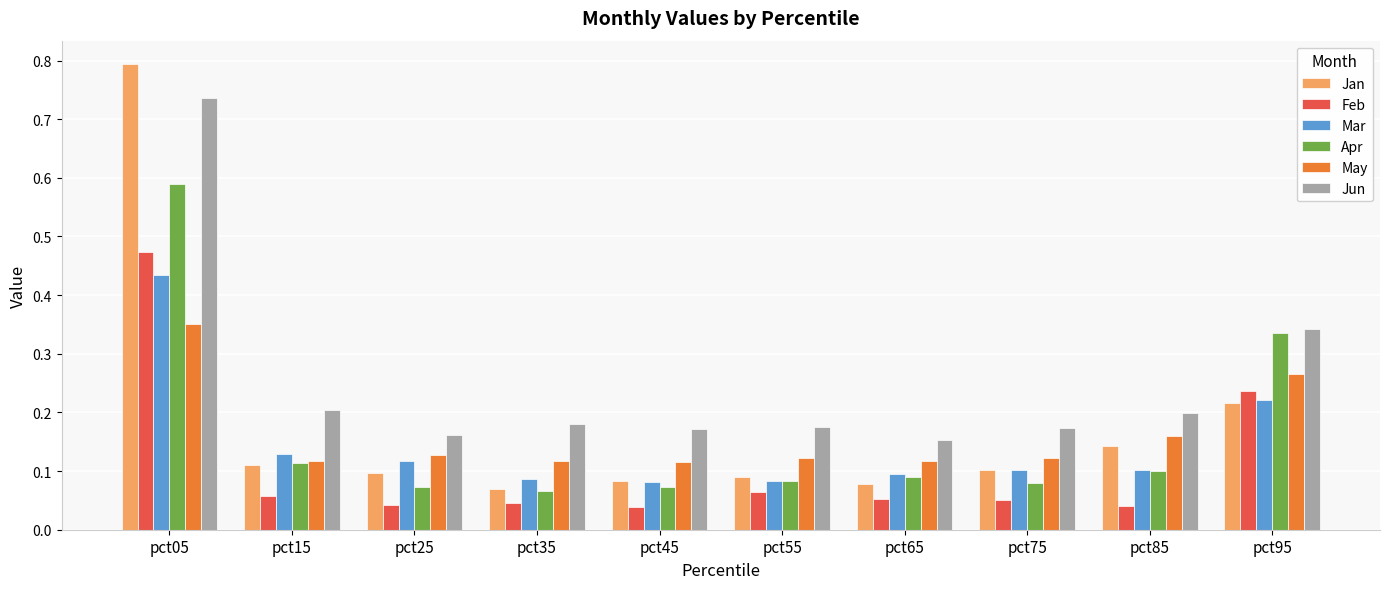

Is the value of Jun at pct95 greater than the value of Mar at pct95?

Yes